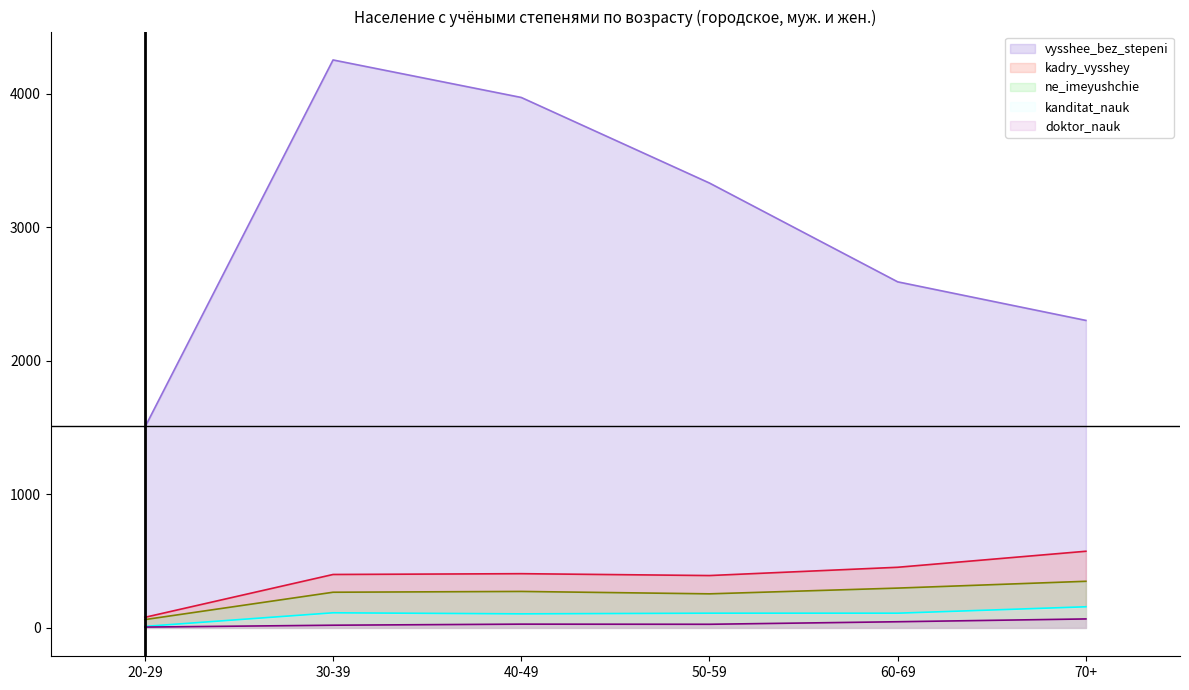

True or false: vysshee_bez_stepeni and doktor_nauk intersect in this chart.

False